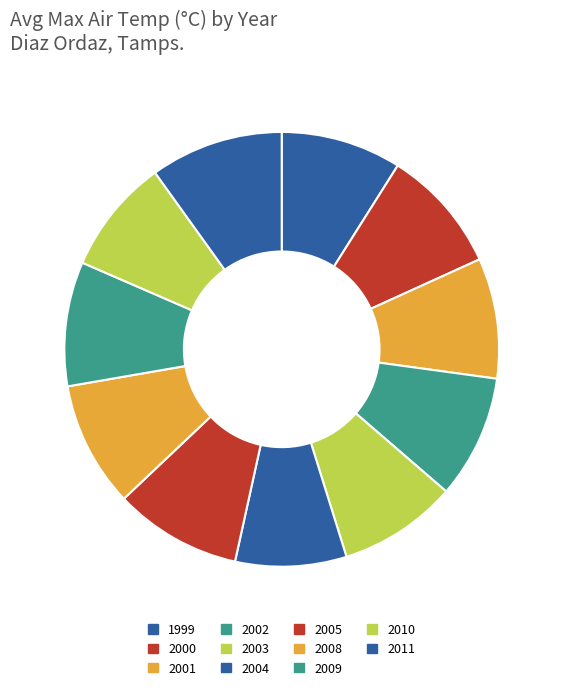

Rank the categories by value from lowest to highest.

2004, 2010, 2003, 2001, 1999, 2002, 2000, 2009, 2008, 2005, 2011